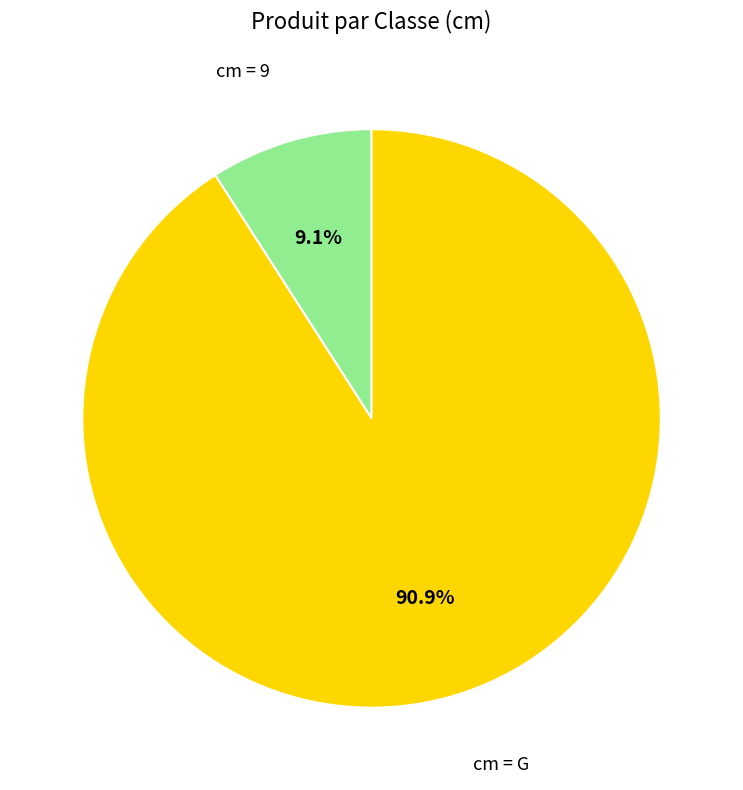

Combined, what portion of the pie is cm = G and cm = 9?

100.0%